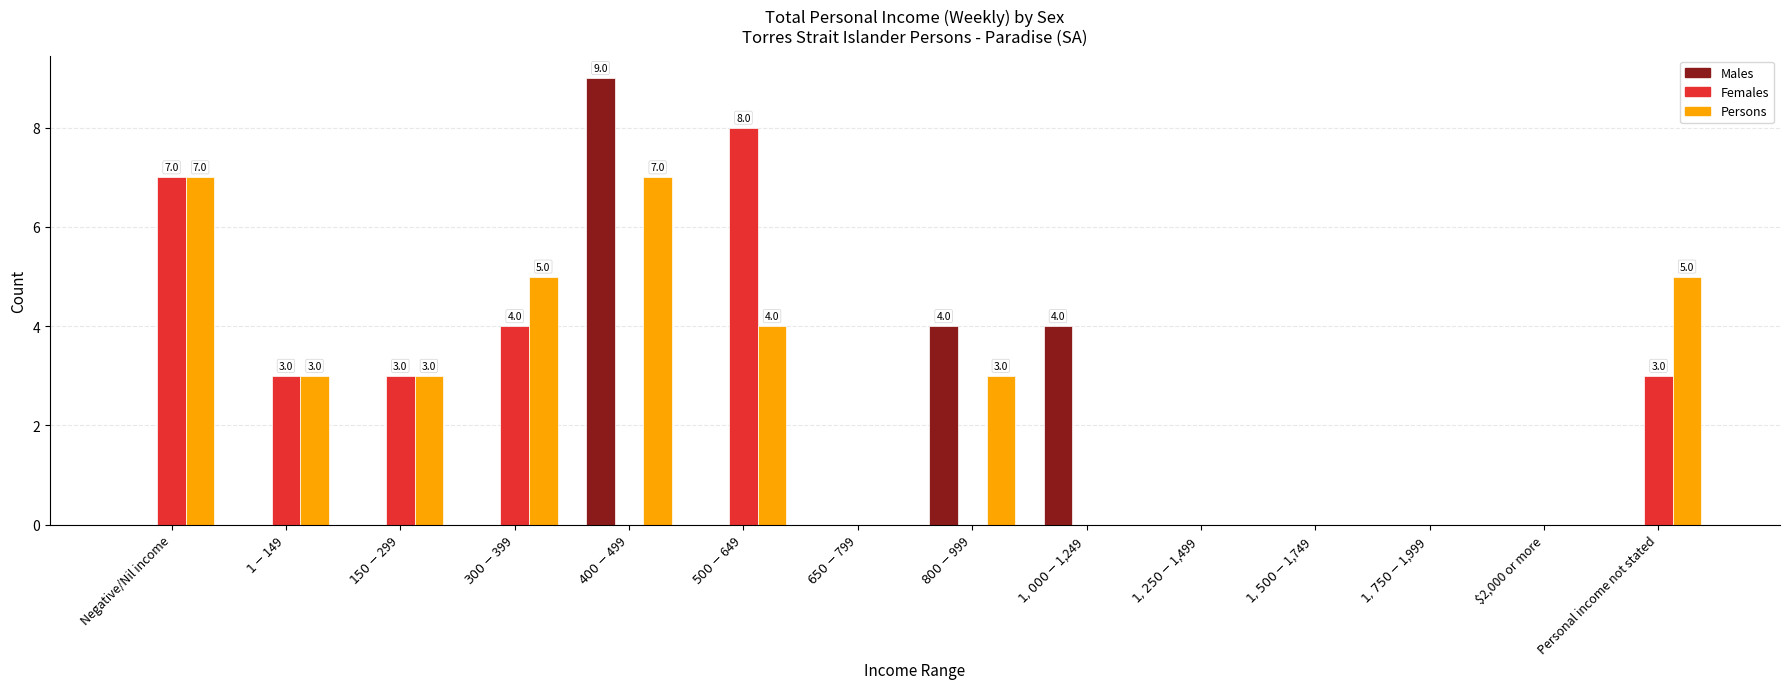

Which series has the largest total across all categories?

Persons